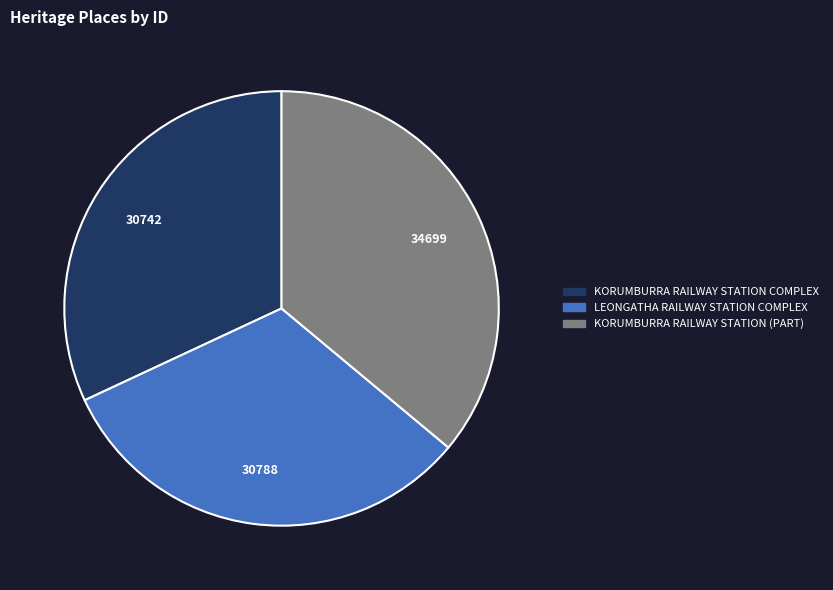

Count the number of slices in the pie.

3